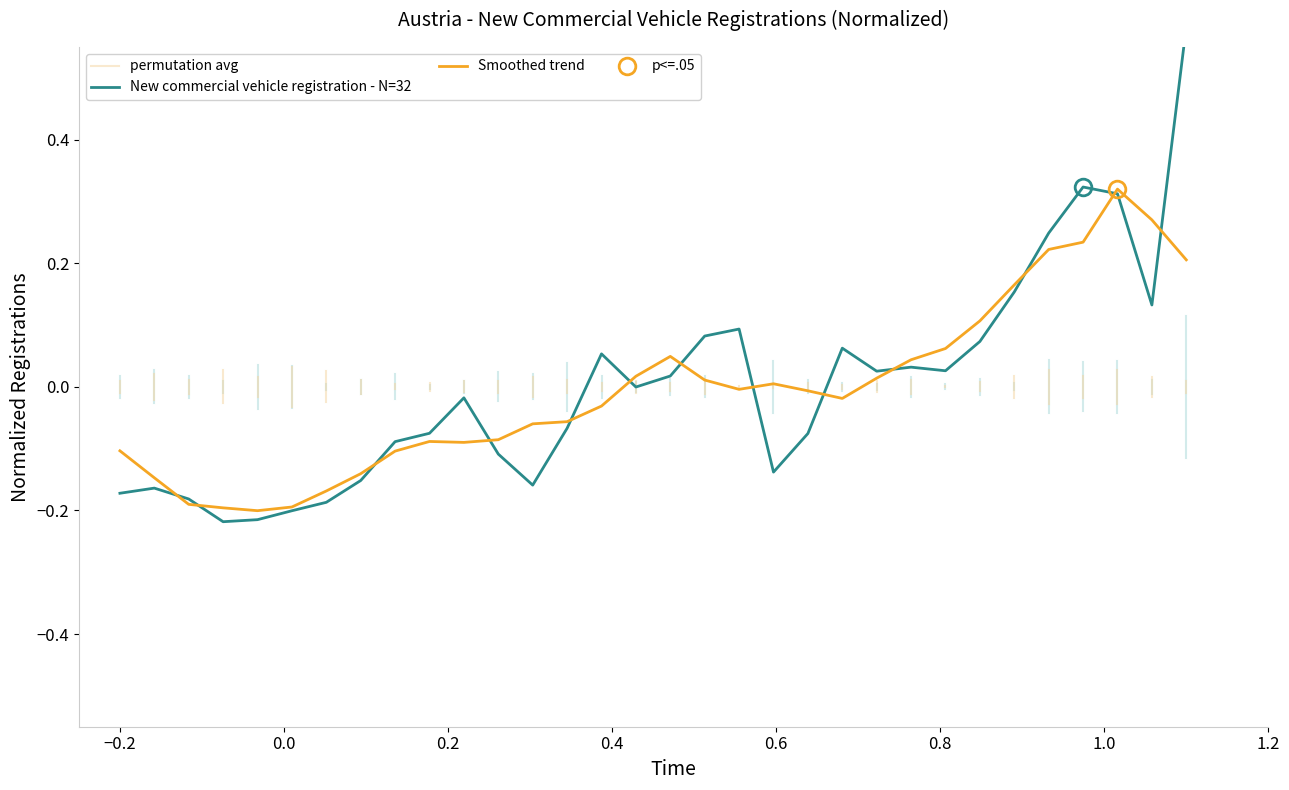

List the labels in order of value, smallest first.

1993, 1994, 1995, 1996, 1992, 1990, 1991, 2002, 1997, 2009, 2001, 1998, 2010, 1999, 2003, 2000, 2005, 2006, 2012, 2014, 2013, 2004, 2011, 2015, 2007, 2008, 2020, 2016, 2017, 2019, 2018, 2021